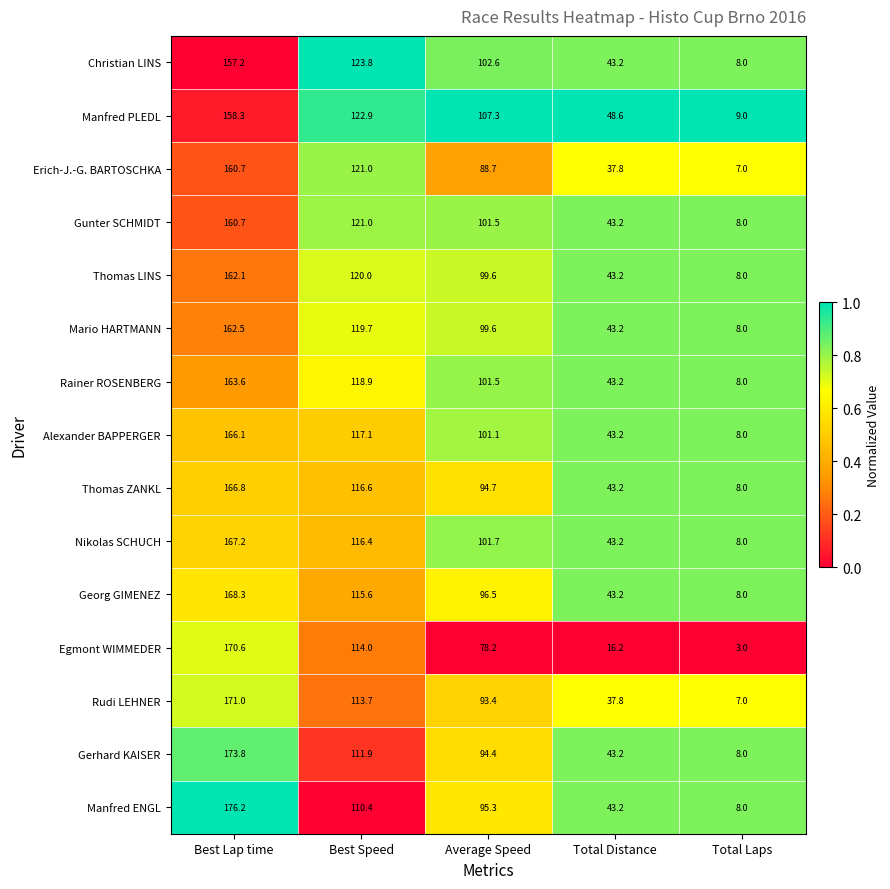

Rank the categories by Erich-J.-G. BARTOSCHKA value from lowest to highest.

Total Laps, Total Distance, Average Speed, Best Speed, Best Lap time